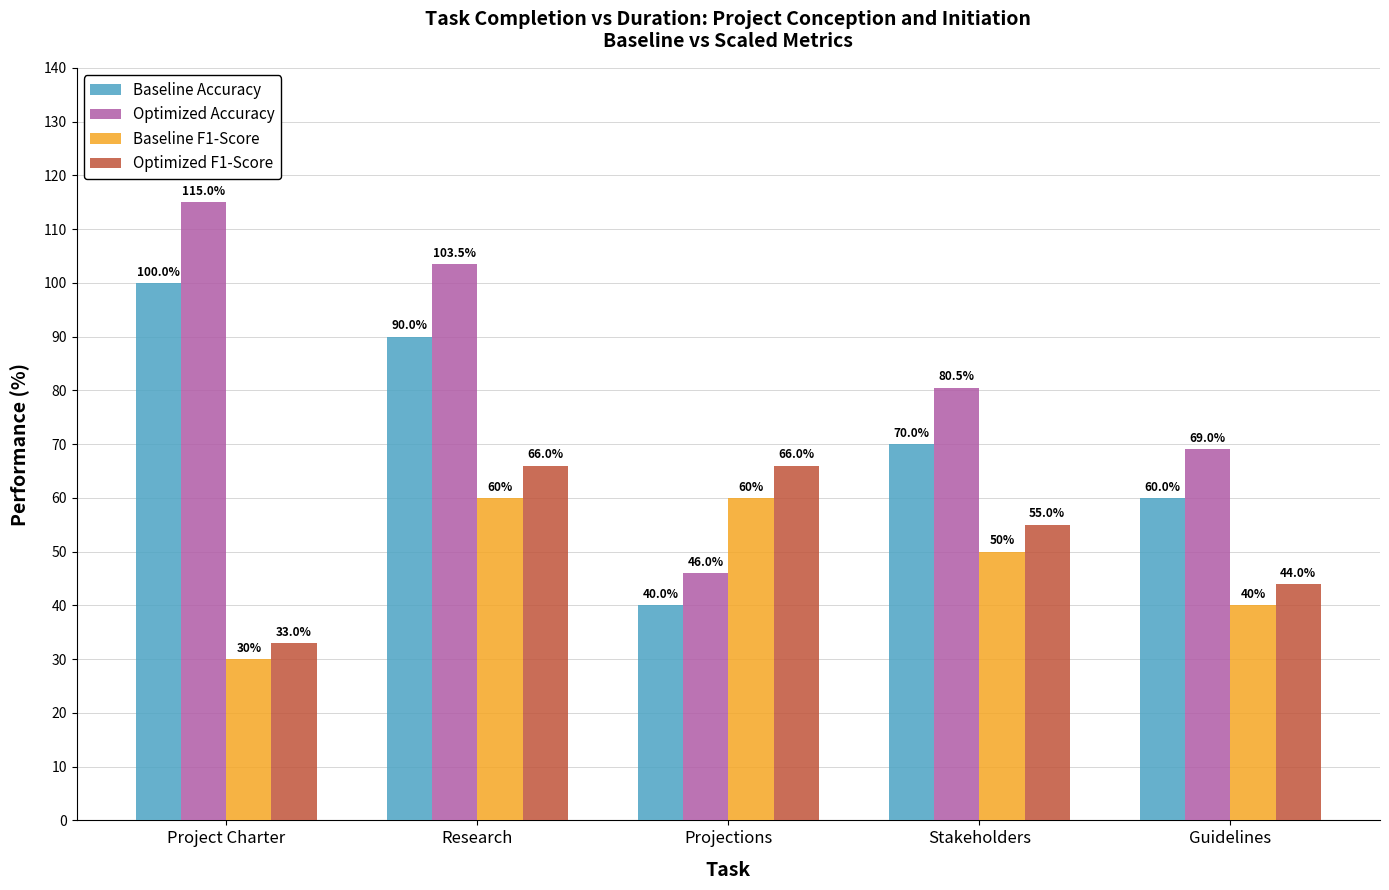

What is the approximate value of Optimized Accuracy at Projections?

46.0